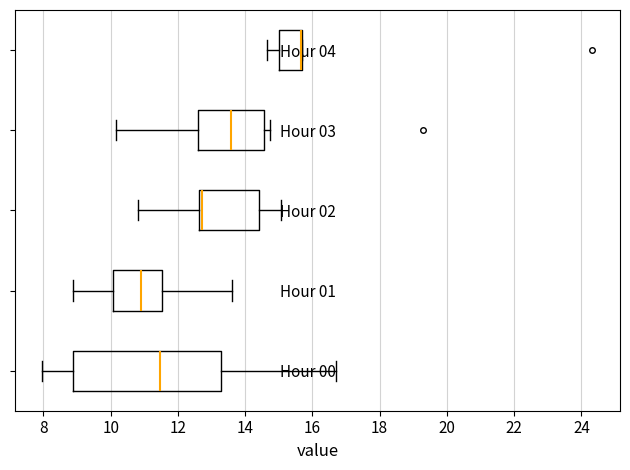

Reading bottom to top, read every box against the x-axis: the position of its median line, the range the box covers, and the ends of its whiskers. The values are not printed on the chart, so give them approximately, as read against the axis.

Hour 00: median 11.4, box 8.8 to 13.2, whiskers 8.0 to 16.8
Hour 01: median 10.8, box 10.0 to 11.6, whiskers 8.8 to 13.6
Hour 02: median 12.8, box 12.6 to 14.4, whiskers 10.8 to 15.0
Hour 03: median 13.6, box 12.6 to 14.6, whiskers 10.2 to 14.8
Hour 04: median 15.6 (drawn on the box's right edge), box 15.0 to 15.6, whiskers 14.6 to 15.6